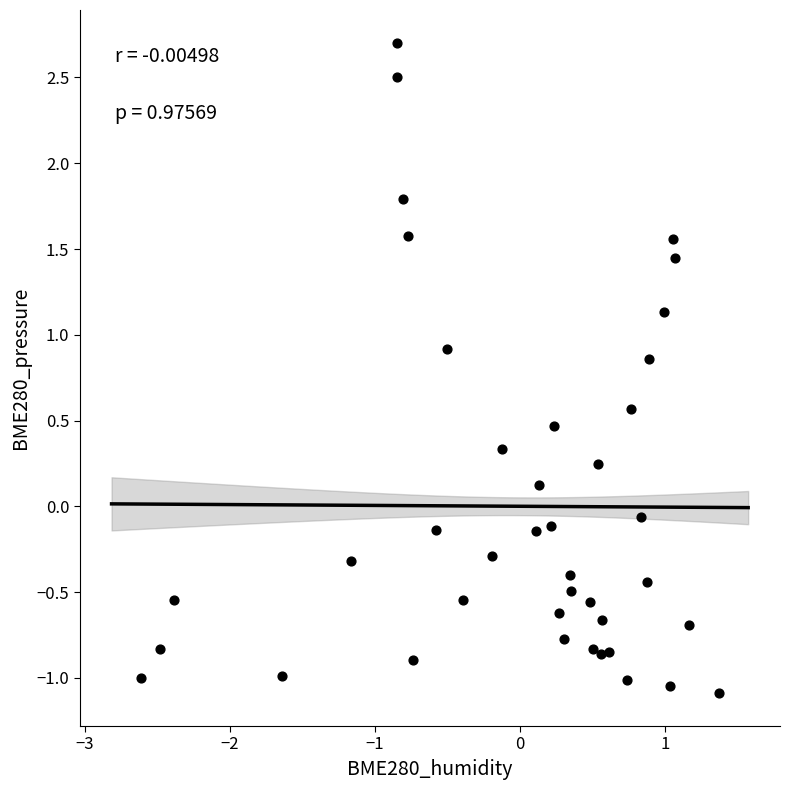

What is the range of X values (max minus min)?

4.0